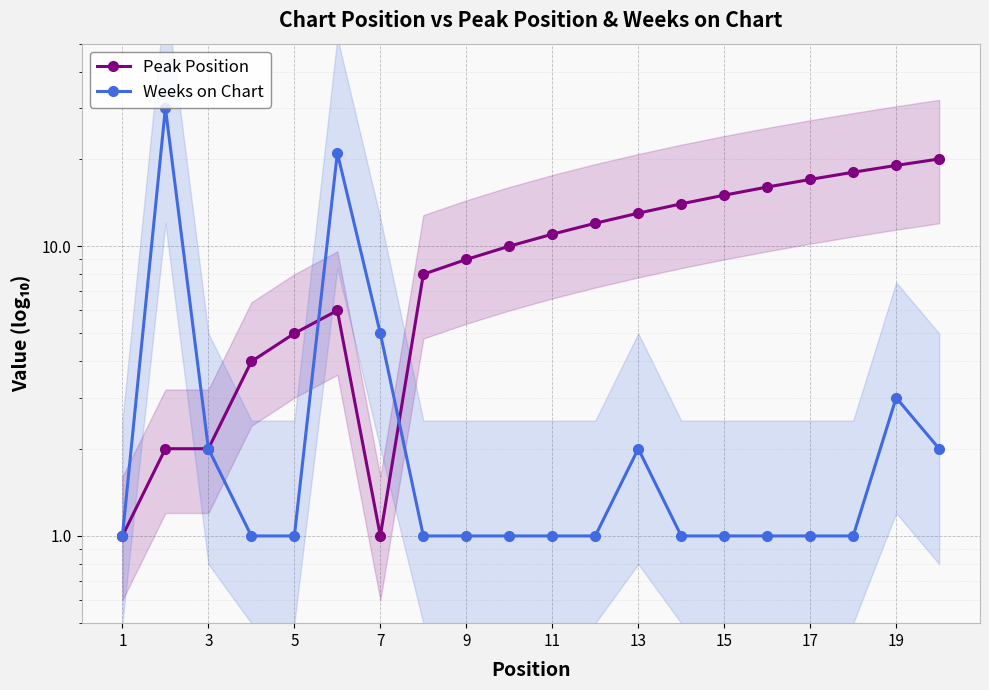

Reading right to left, what are all the values shown in this chart?

Peak Position: 20	19	18	17	16	15	14	13	12	11	10	9	8	1	6	5	4	2	2	1
Weeks on Chart: 2	3	1	1	1	1	1	2	1	1	1	1	1	5	21	1	1	2	30	1